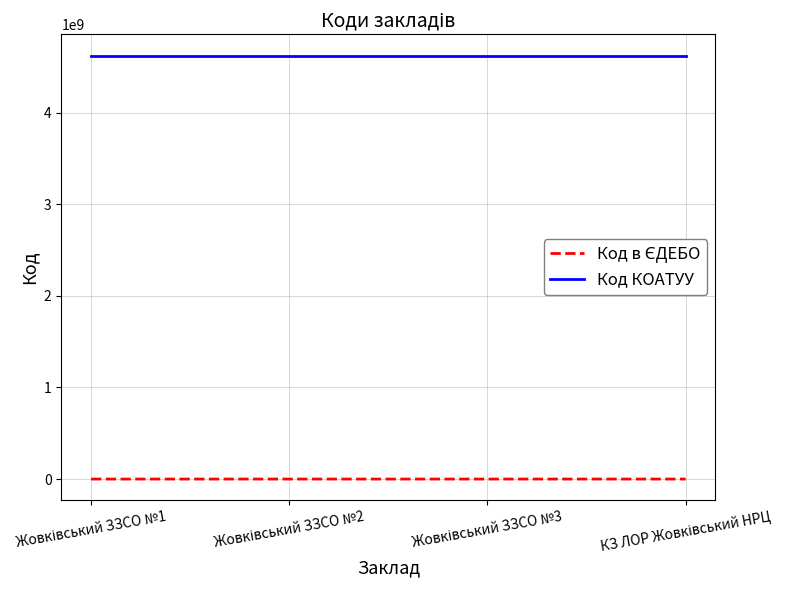

At how many categories does at least one series exceed 4556791501?

4